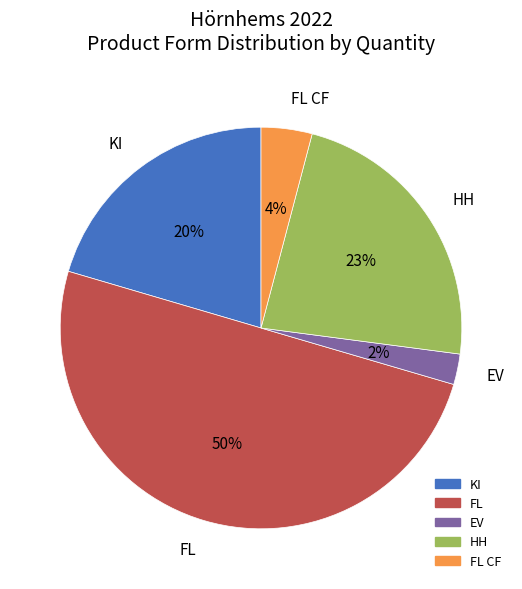

To the nearest percent, what is the average slice percentage?

20%